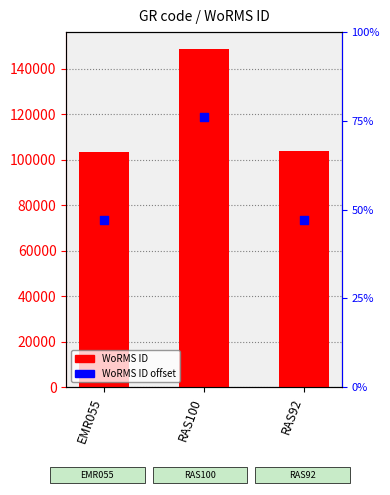

Is the value of WoRMS ID offset at RAS92 greater than the value of WoRMS ID at RAS92?

No